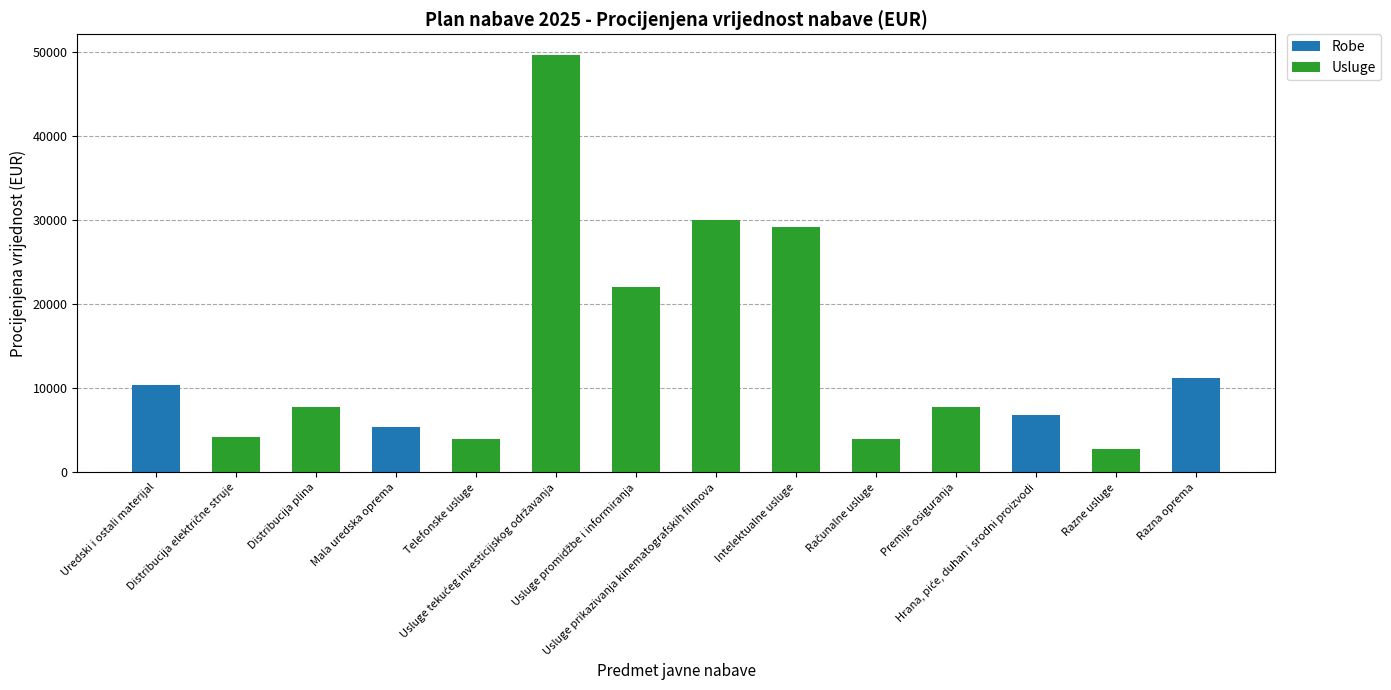

What is the sum of all Robe values?

33829.6